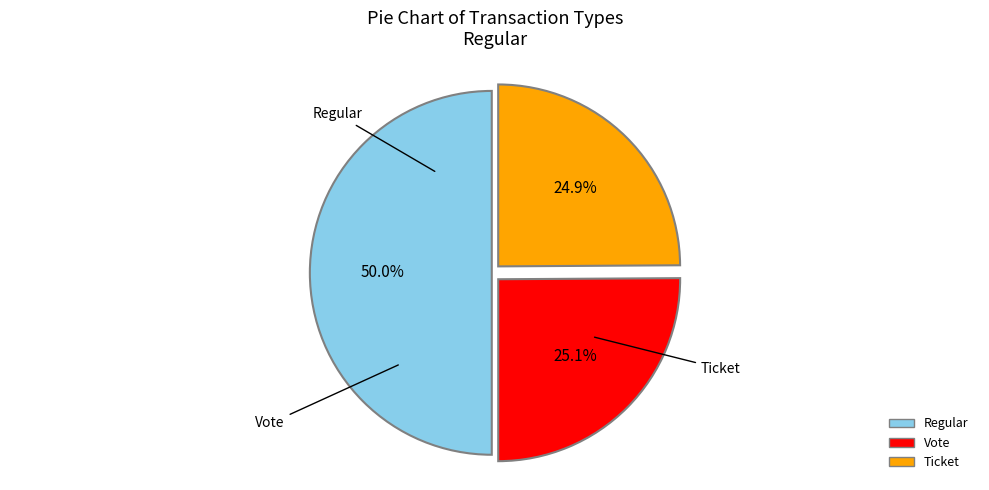

How many slices are in this pie chart?

3